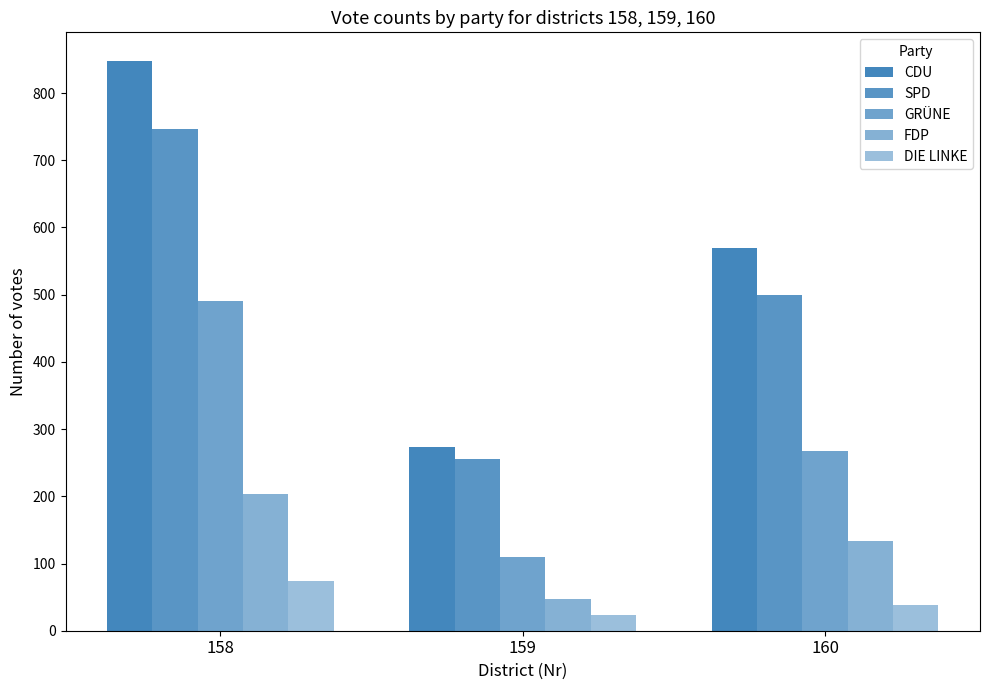

Which category has the lowest value in the DIE LINKE series?

159